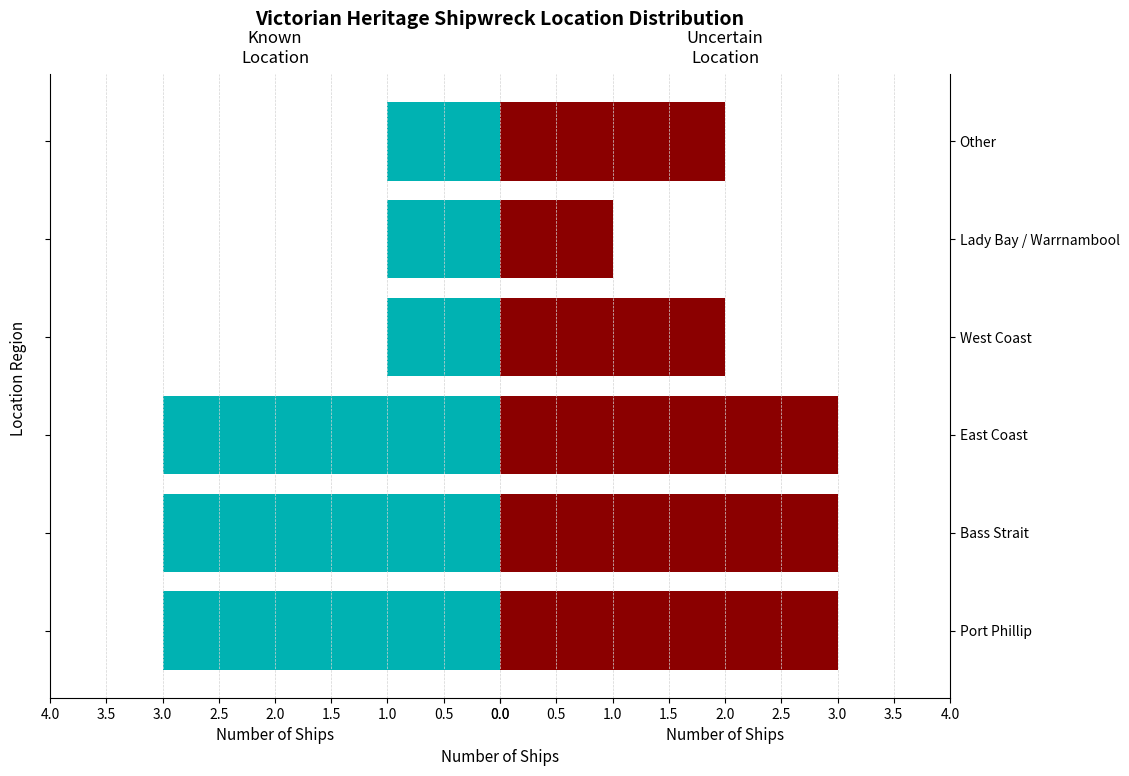

What is the average value of the Uncertain Location series?

2